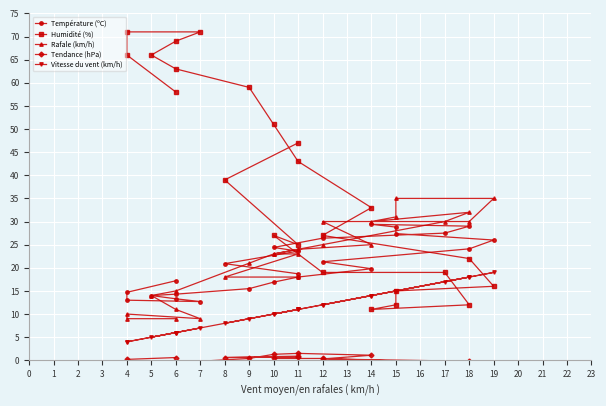

Which series ends up on top after the final intersection of Humidité (%) and Vitesse du vent (km/h)?

Humidité (%)